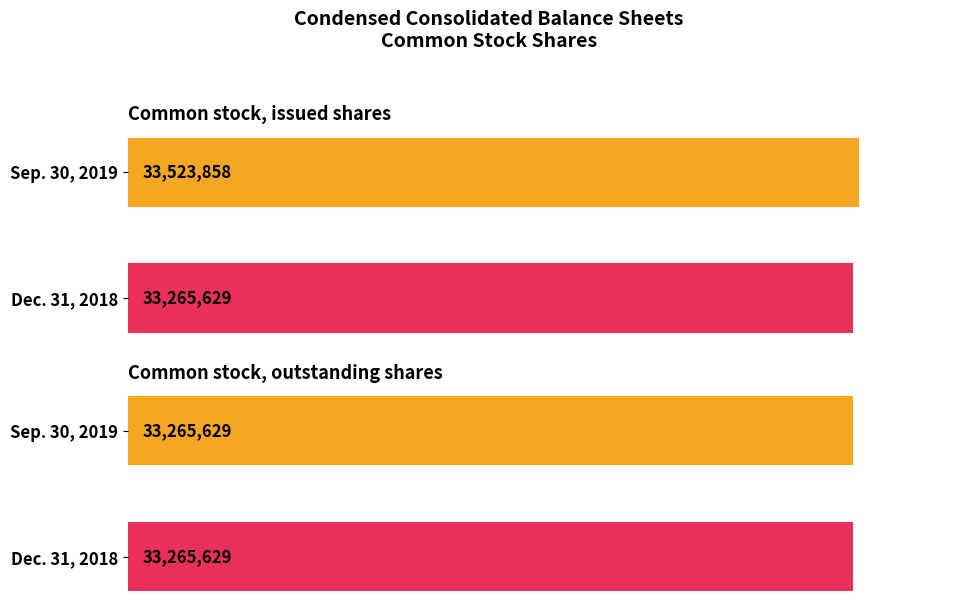

What is the average value of the Dec. 31, 2018 series?

33265629